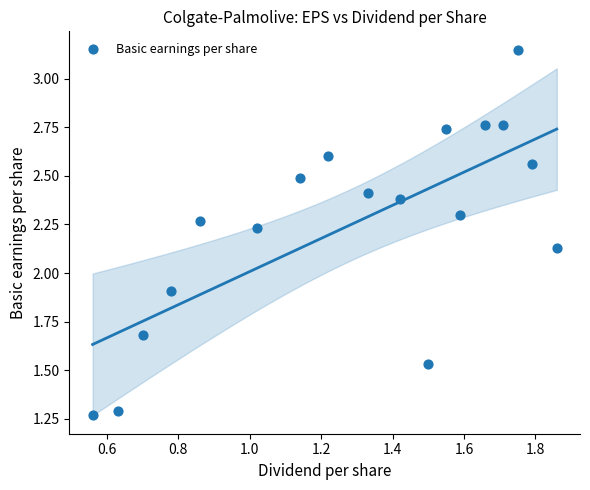

What is the range of Y values (max minus min)?

1.9